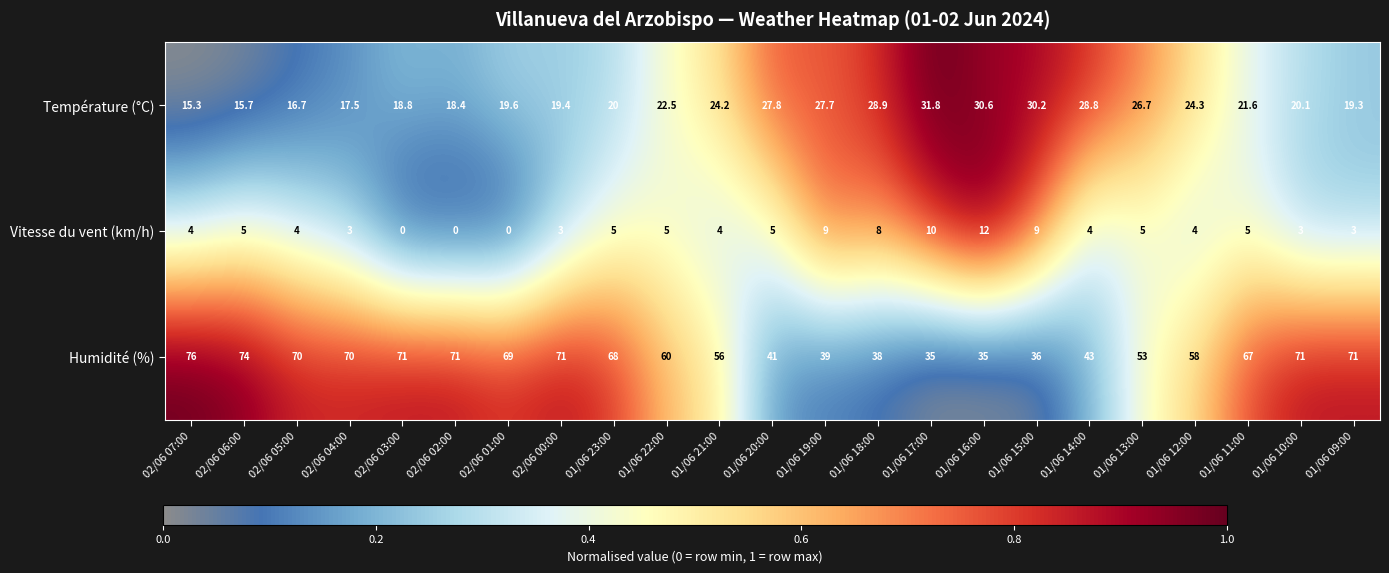

The value of Vitesse du vent (km/h) at 01/06 12:00 is 4.0. True or false?

True